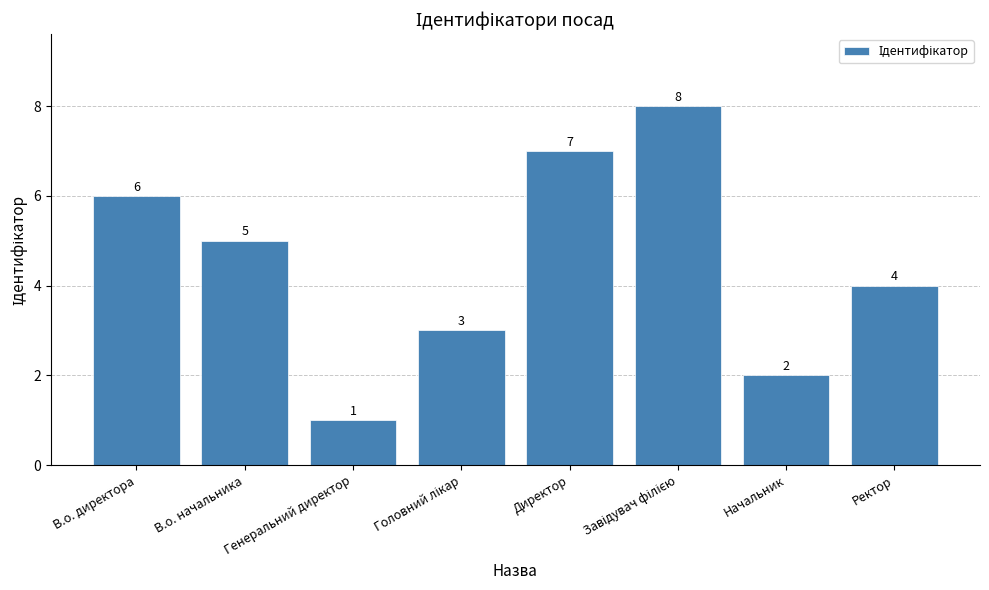

What is the sum of all values?

36